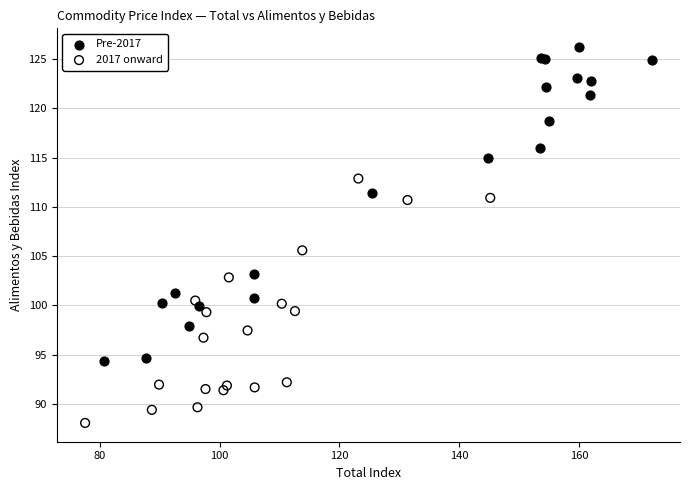

Which series has the largest Y range (max minus min)?

Pre-2017